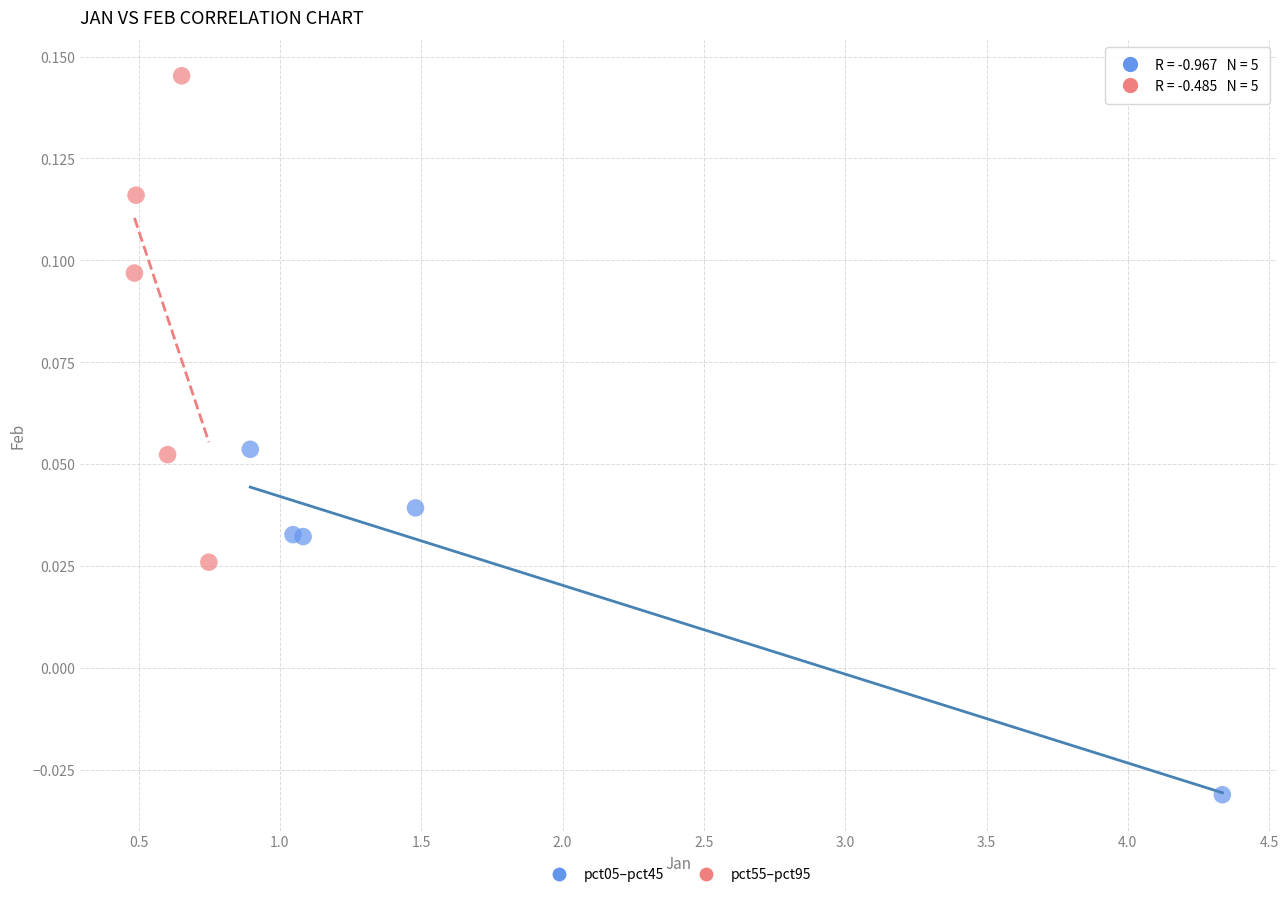

Which series reaches the maximum Y coordinate?

pct55–pct95